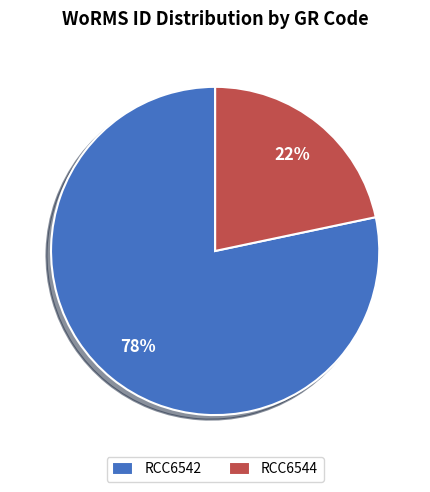

Rank the categories by value from highest to lowest.

RCC6542, RCC6544